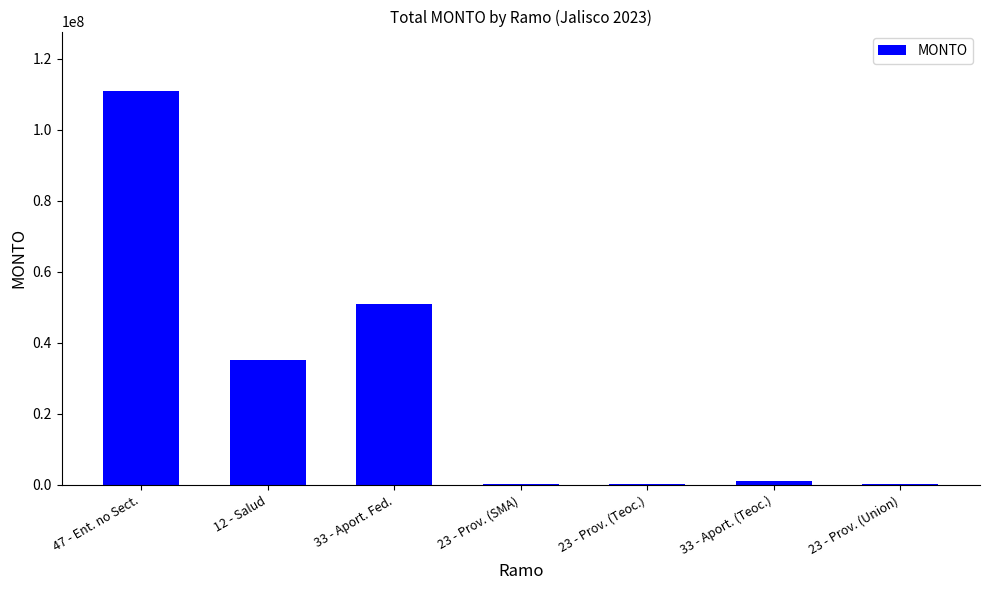

What is the maximum value shown in the chart?

110942516.0